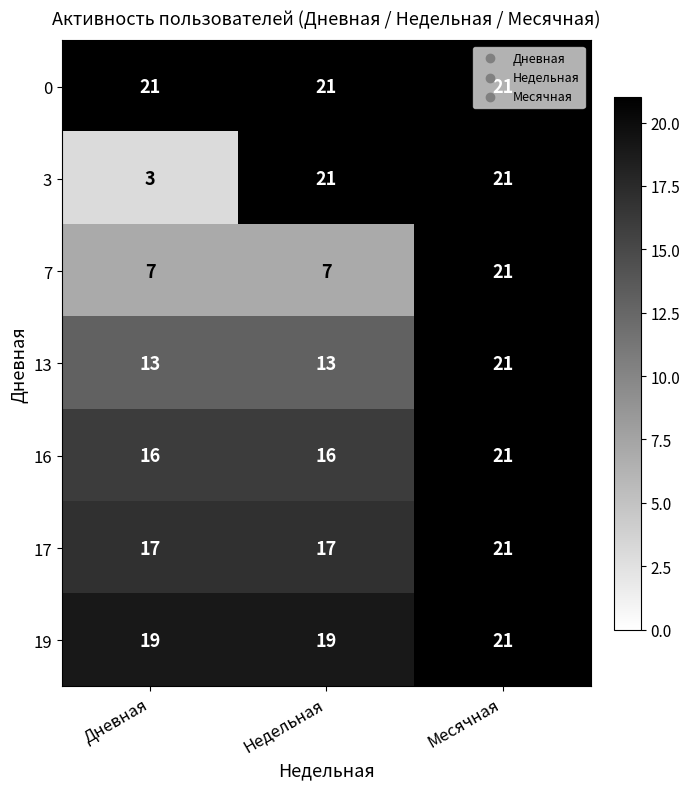

What is the difference between the 13 values at Недельная and Месячная?

8